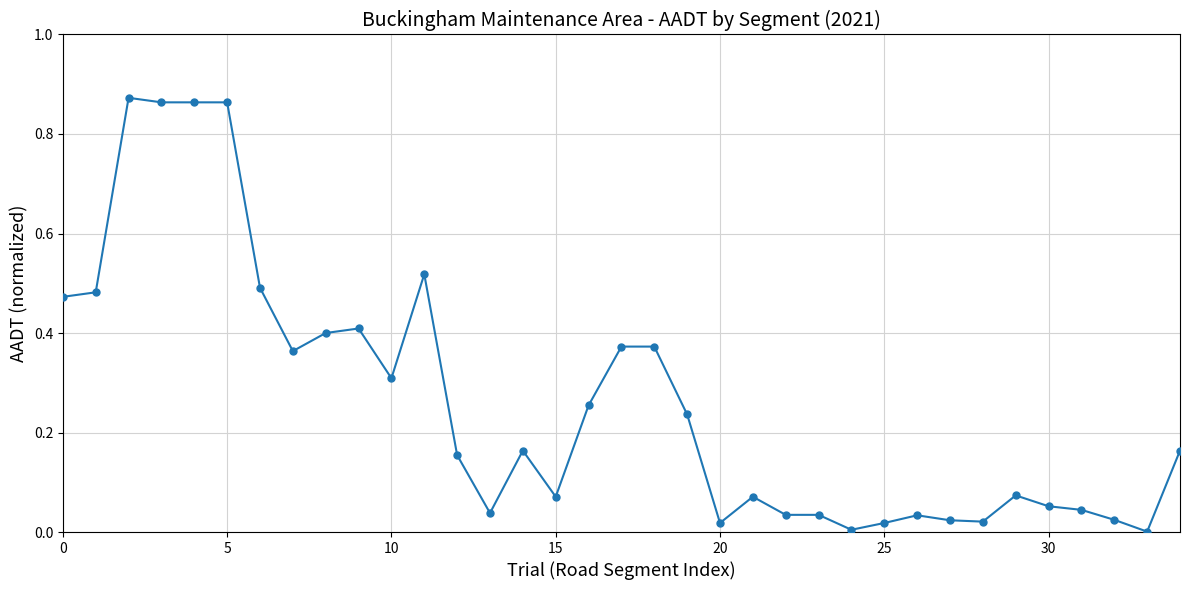

What is the sum of all values?

9.2